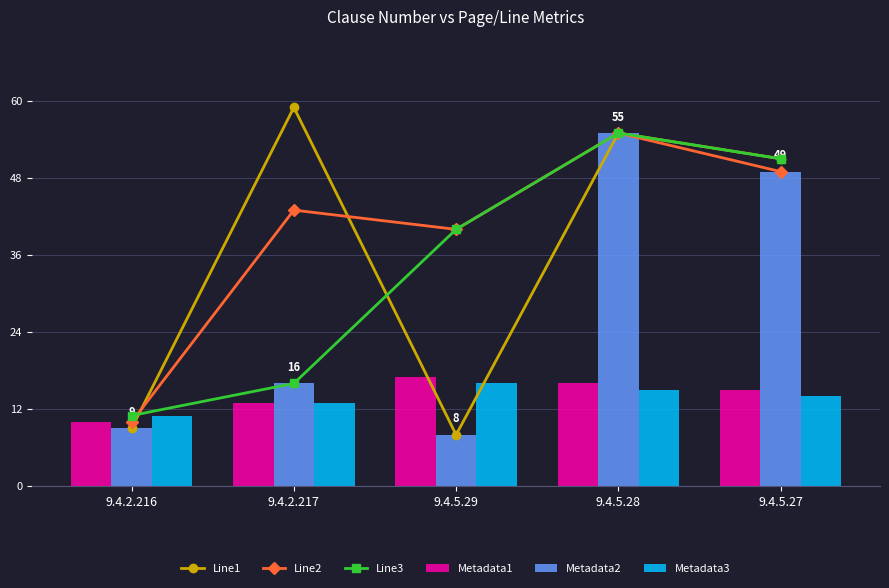

What is the label of the 5th bar from the right?

9.4.2.216